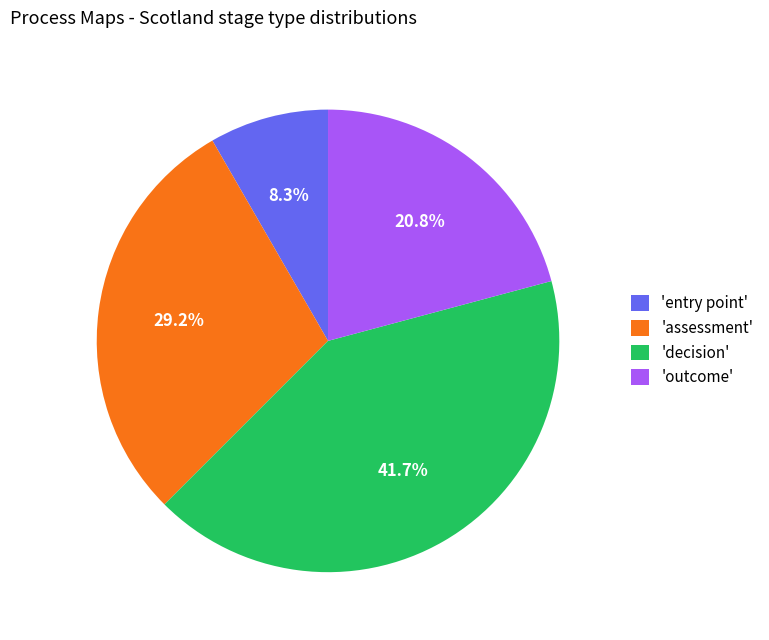

Is there any slice that represents more than half of the pie?

No